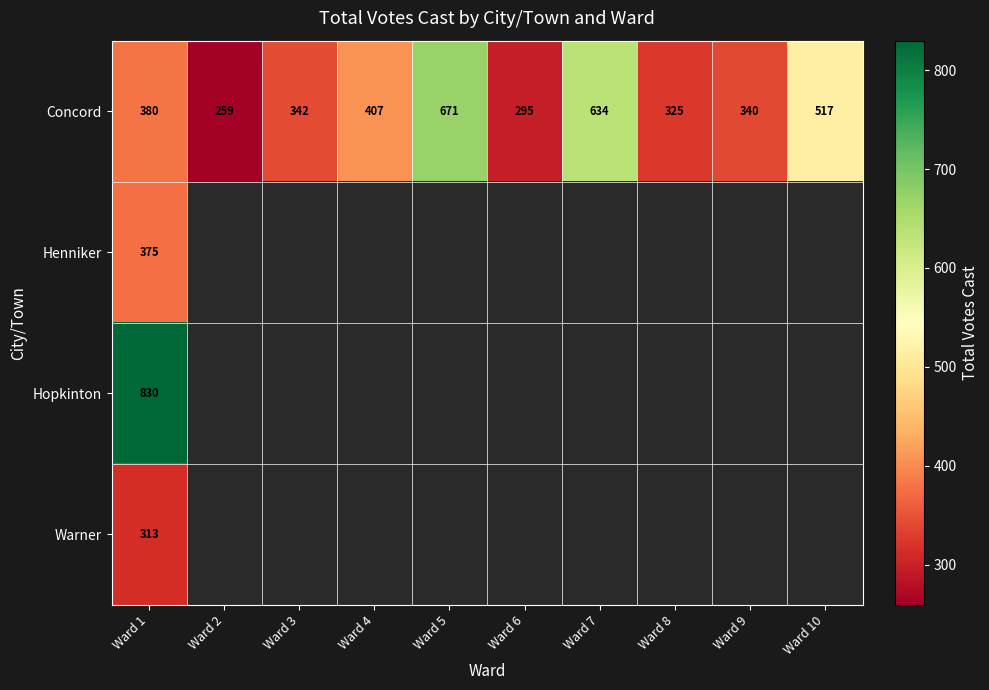

What is the difference between the maximum and second lowest values in the Concord series?

376